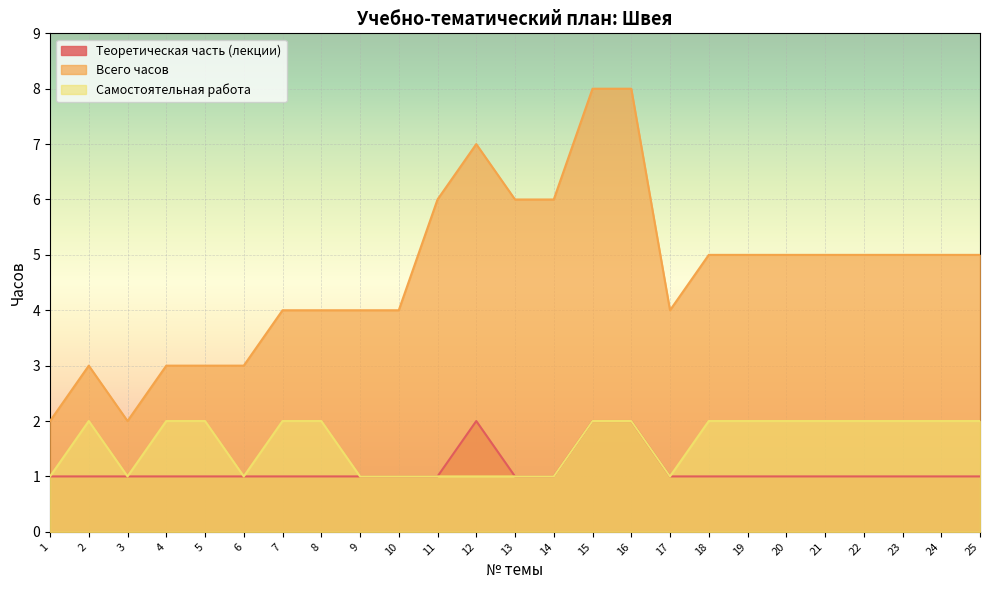

How many lines are shown in the chart?

3